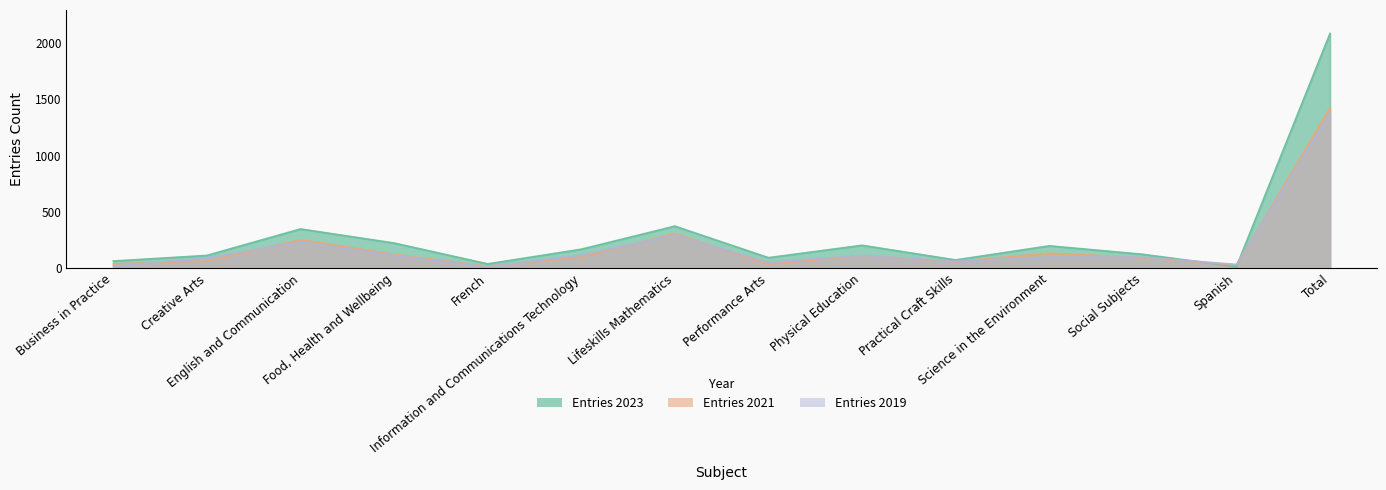

How many intersections are there between Entries 2023 and Entries 2019?

2